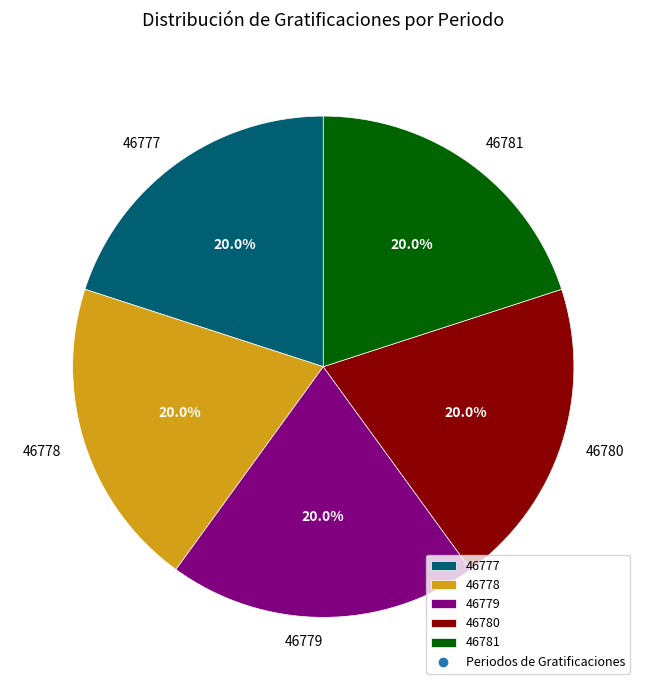

How many segments does this pie chart have?

5